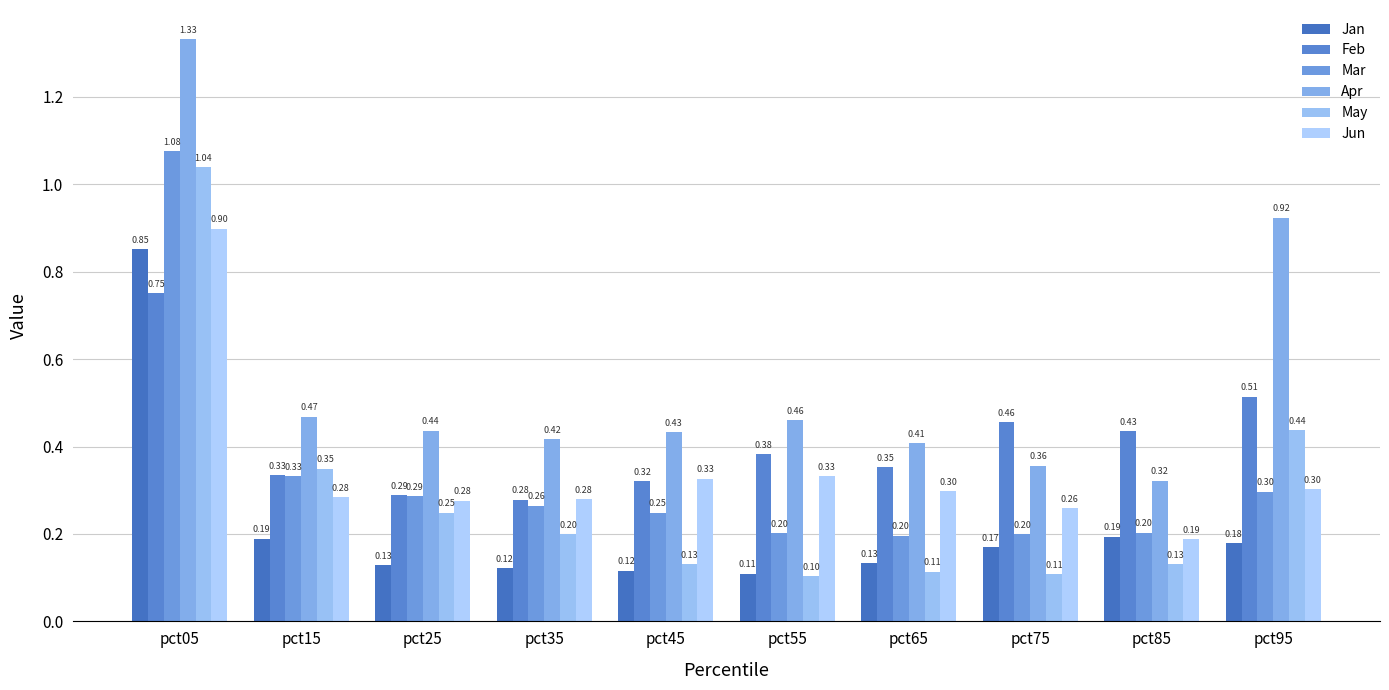

What is the value of the Jun bar at the 6th from the left?

0.3